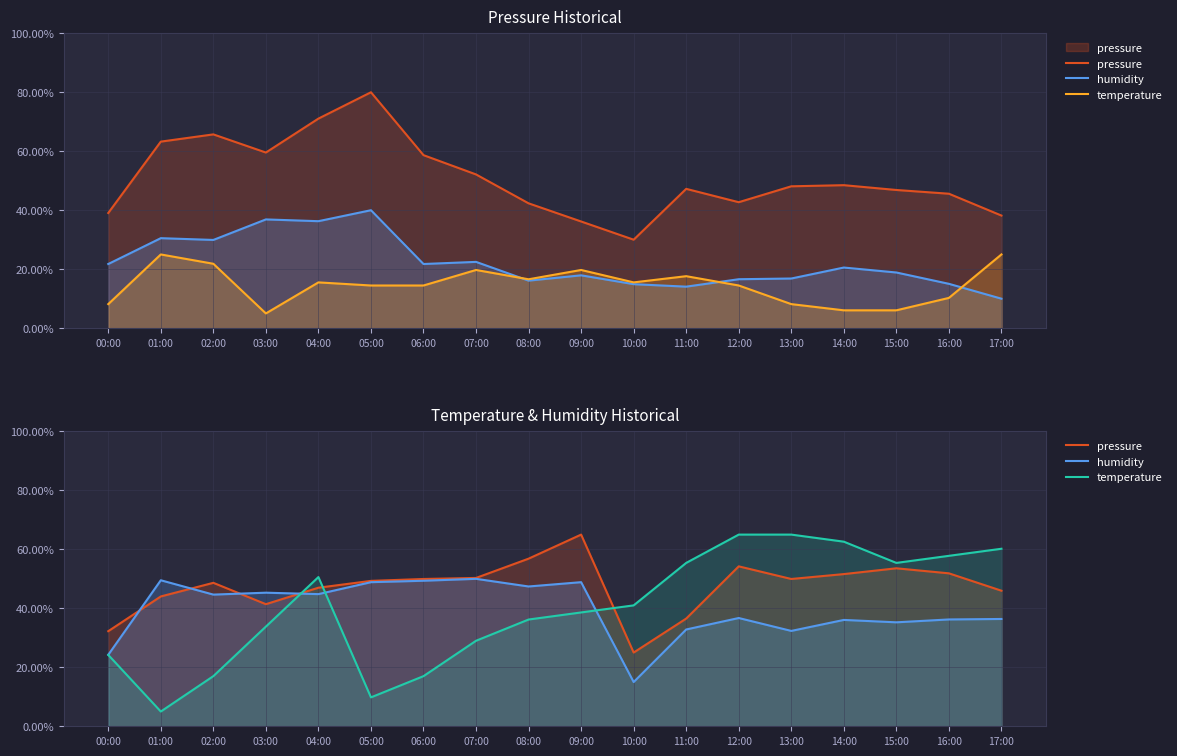

Rank the series by their maximum value, from lowest to highest.

humidity, pressure, temperature